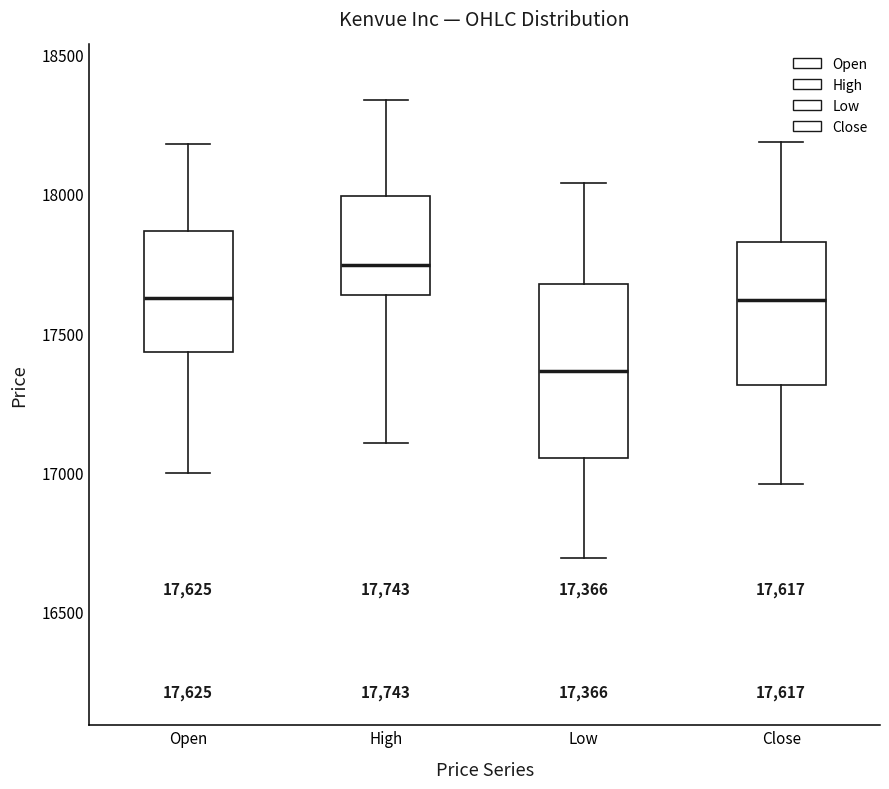

Which box's median line is the highest?

High